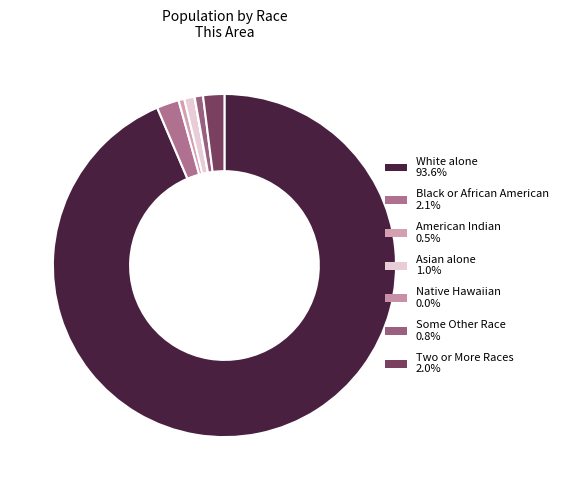

Count the number of slices in the pie.

7